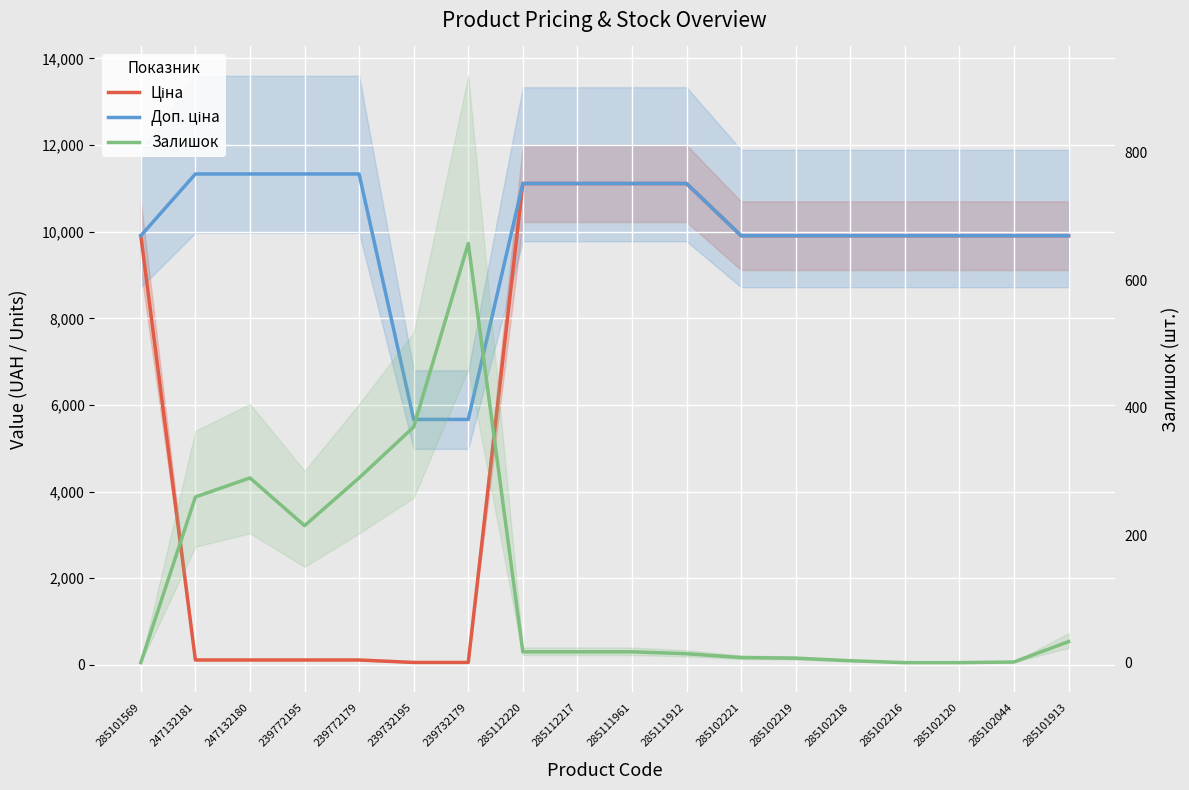

Reading right to left, extract all data points from this chart.

Ціна: 285101913=9908.5	285102044=9908.5	285102120=9908.5	285102216=9908.5	285102218=9908.5	285102219=9908.5	285102221=9908.5	285111912=11113.6	285111961=11113.6	285112217=11113.6	285112220=11113.6	239732179=56.7	239732195=56.7	239772179=113.3	239772195=113.3	247132180=113.3	247132181=113.3	285101569=9908.5
Доп. ціна: 285101913=9908.5	285102044=9908.5	285102120=9908.5	285102216=9908.5	285102218=9908.5	285102219=9908.5	285102221=9908.5	285111912=11113.6	285111961=11113.6	285112217=11113.6	285112220=11113.6	239732179=5667.0	239732195=5667.0	239772179=11334.0	239772195=11334.0	247132180=11334.0	247132181=11334.0	285101569=9908.5
Залишок: 285101913=33.0	285102044=1.0	285102120=0.0	285102216=0.0	285102218=3.0	285102219=7.0	285102221=8.0	285111912=14.0	285111961=17.0	285112217=17.0	285112220=17.0	239732179=658.0	239732195=370.0	239772179=290.0	239772195=215.0	247132180=290.0	247132181=260.0	285101569=0.0